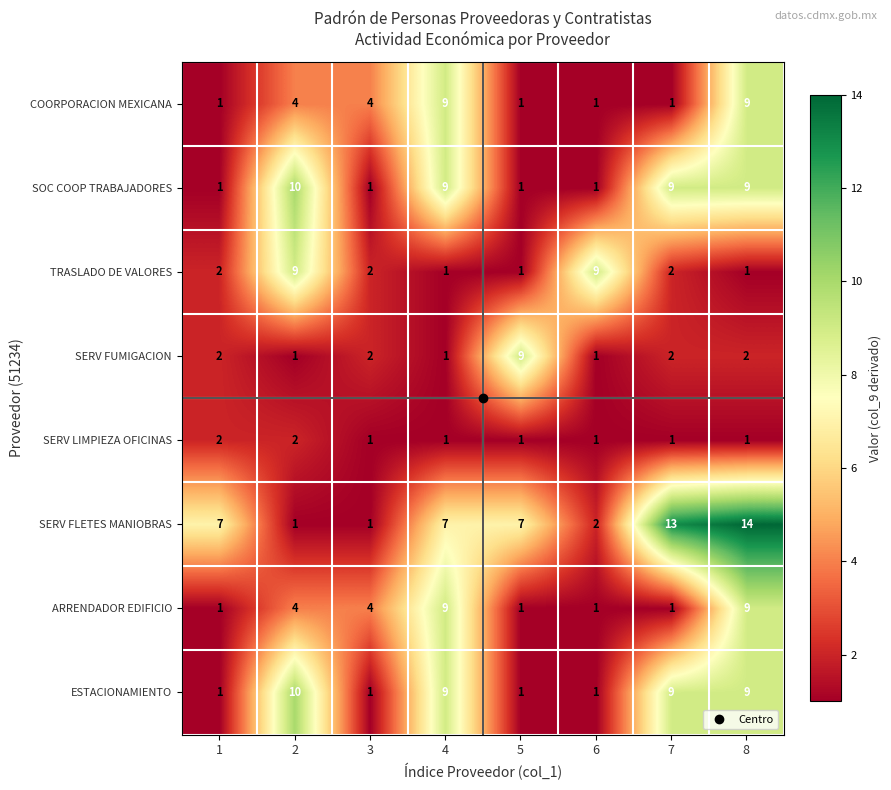

Is it true that SERV LIMPIEZA OFICINAS equals 1 at 4?

True